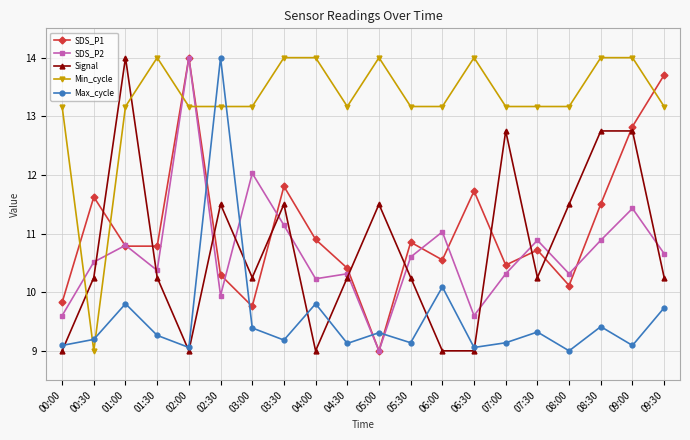

At 04:00, list the series in order from smallest to largest.

Signal, Max_cycle, SDS_P2, SDS_P1, Min_cycle